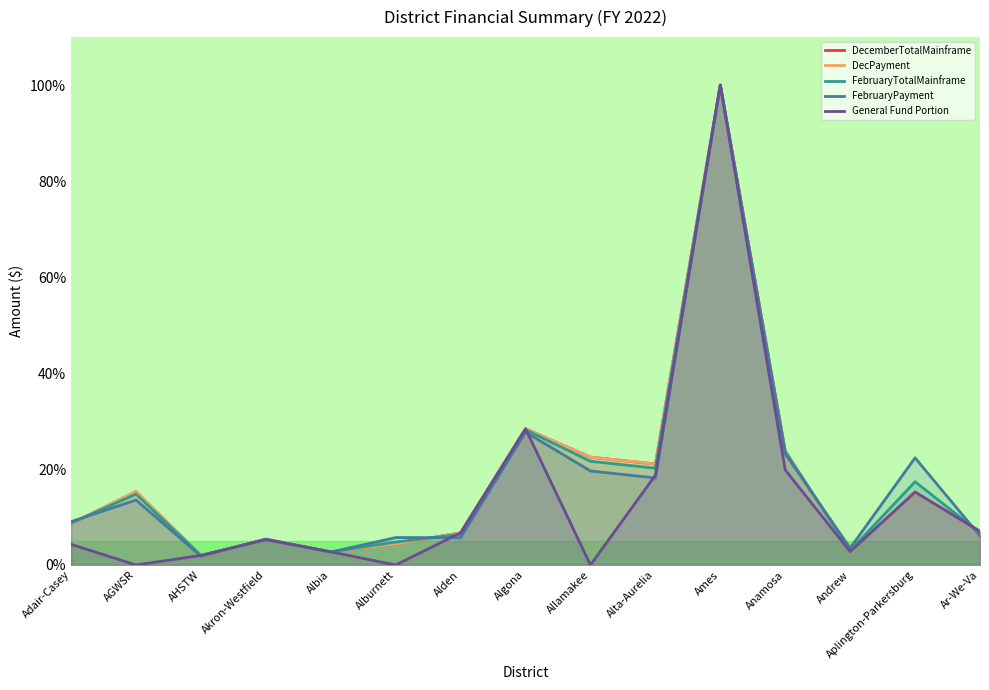

How many times do FebruaryPayment and DecemberTotalMainframe cross each other?

7